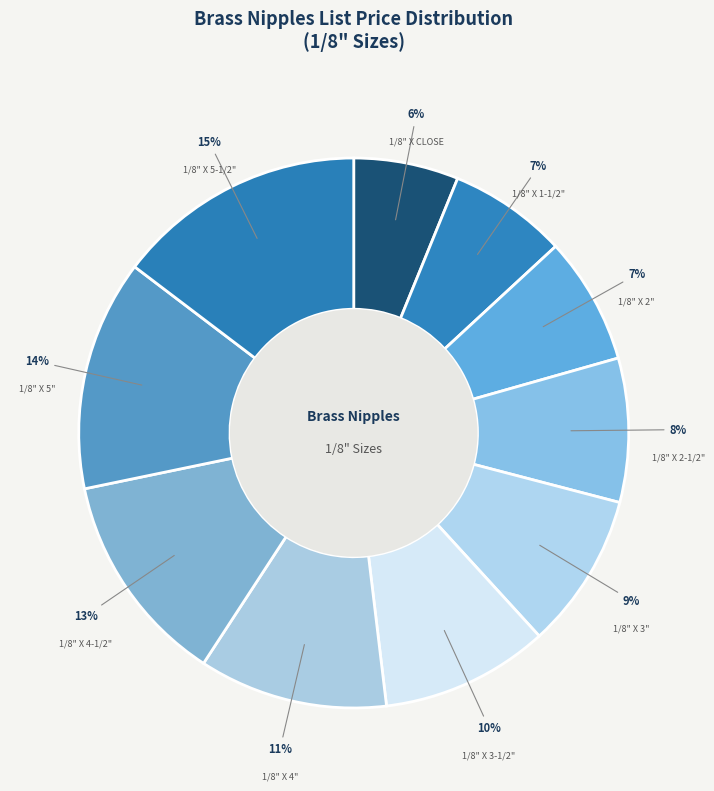

True or false: 1/8" X 5-1/2" accounts for 15% of the total.

True